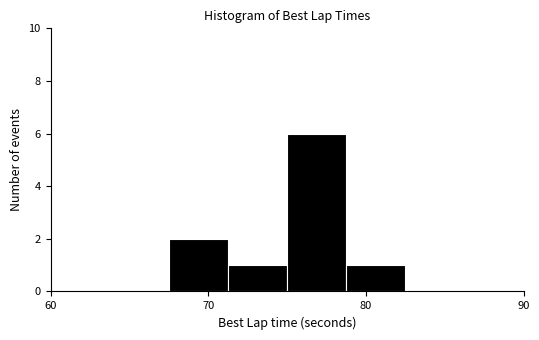

Around what value on the x-axis is the tallest bar? Give the approximate position of its centre, as read against the axis.

77